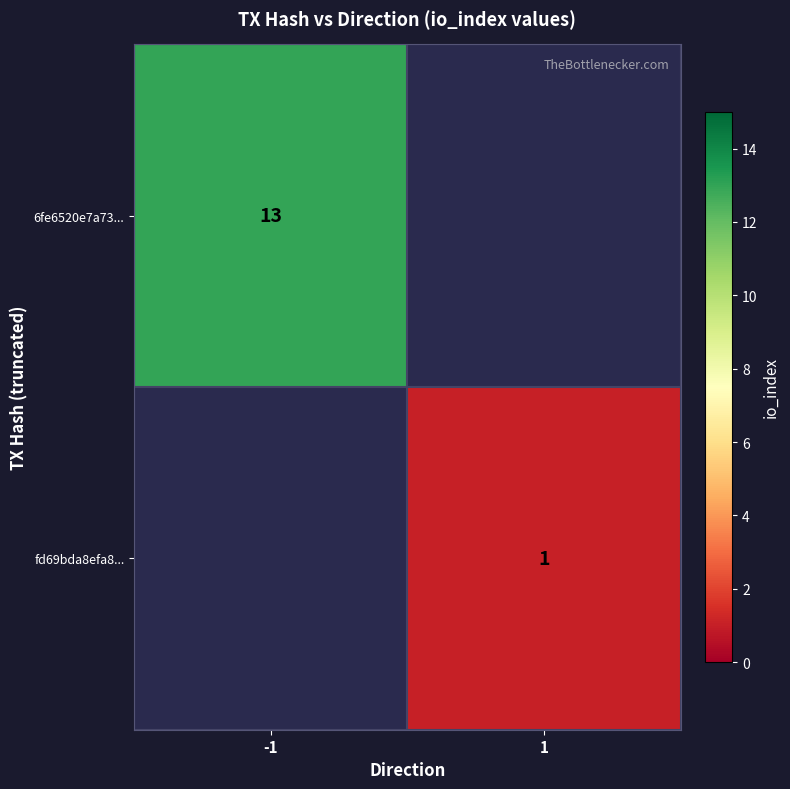

What is the minimum value shown in the chart?

1.0